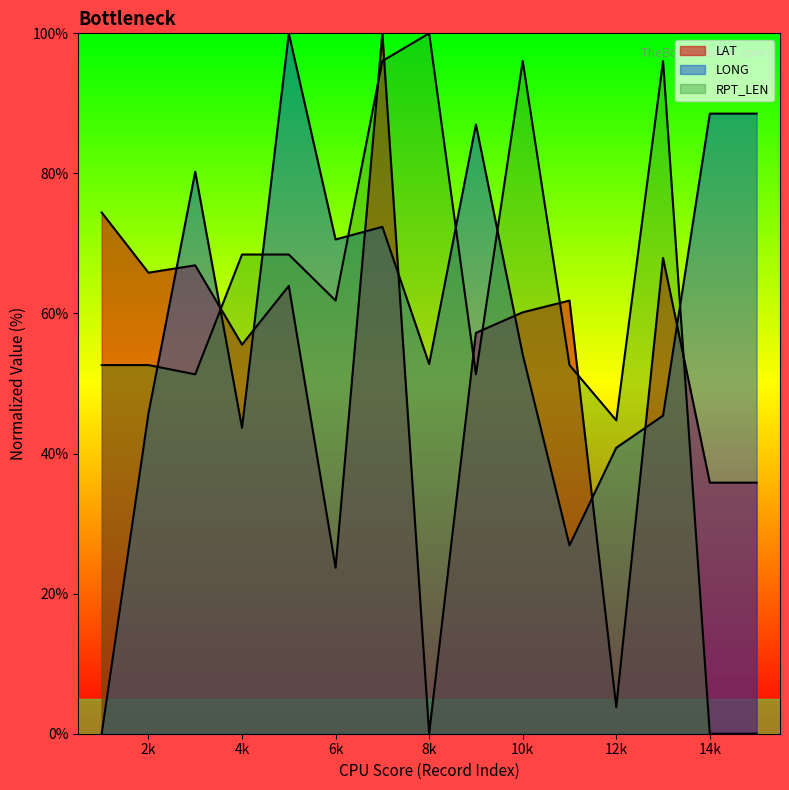

Which series ends up on top after the final intersection of RPT_LEN and LAT?

LAT